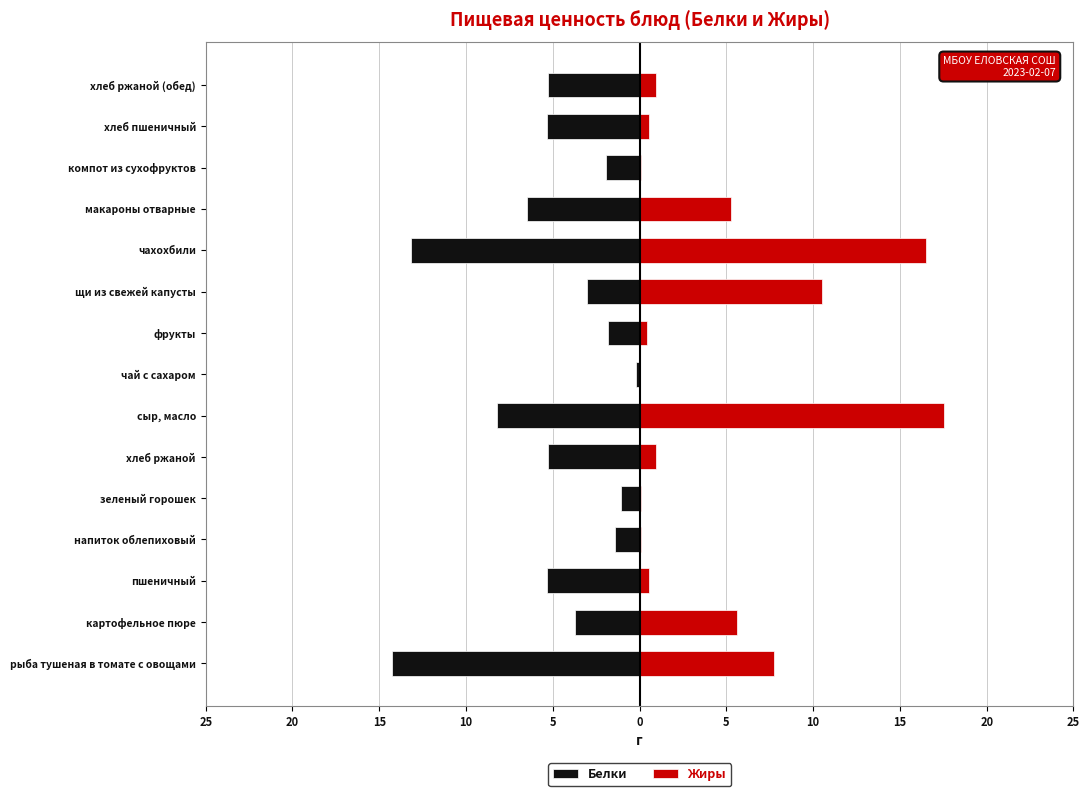

What is the average value of the Белки series?

-5.1